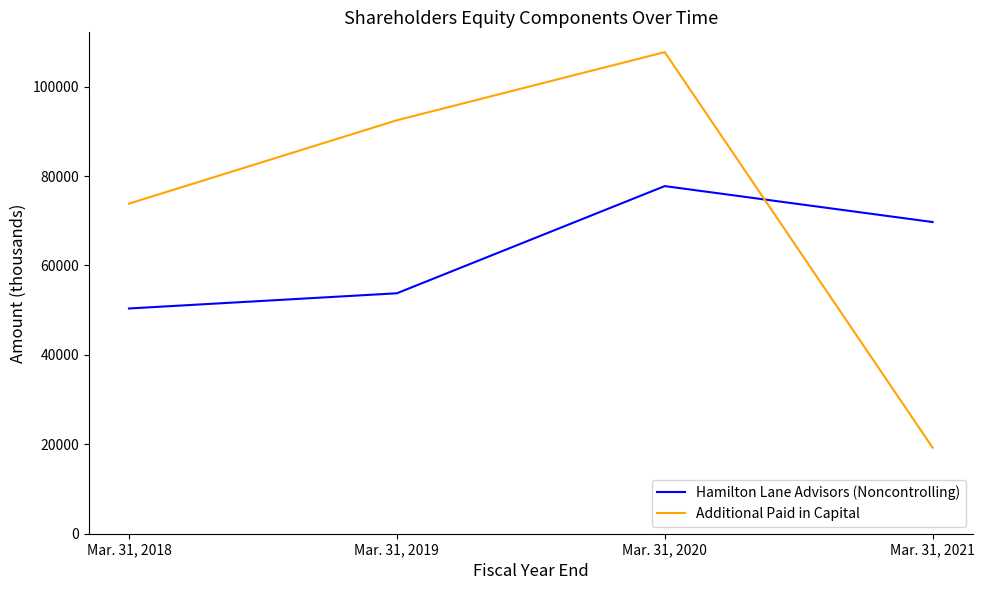

What is the total value across all series at Mar. 31, 2019?

146262